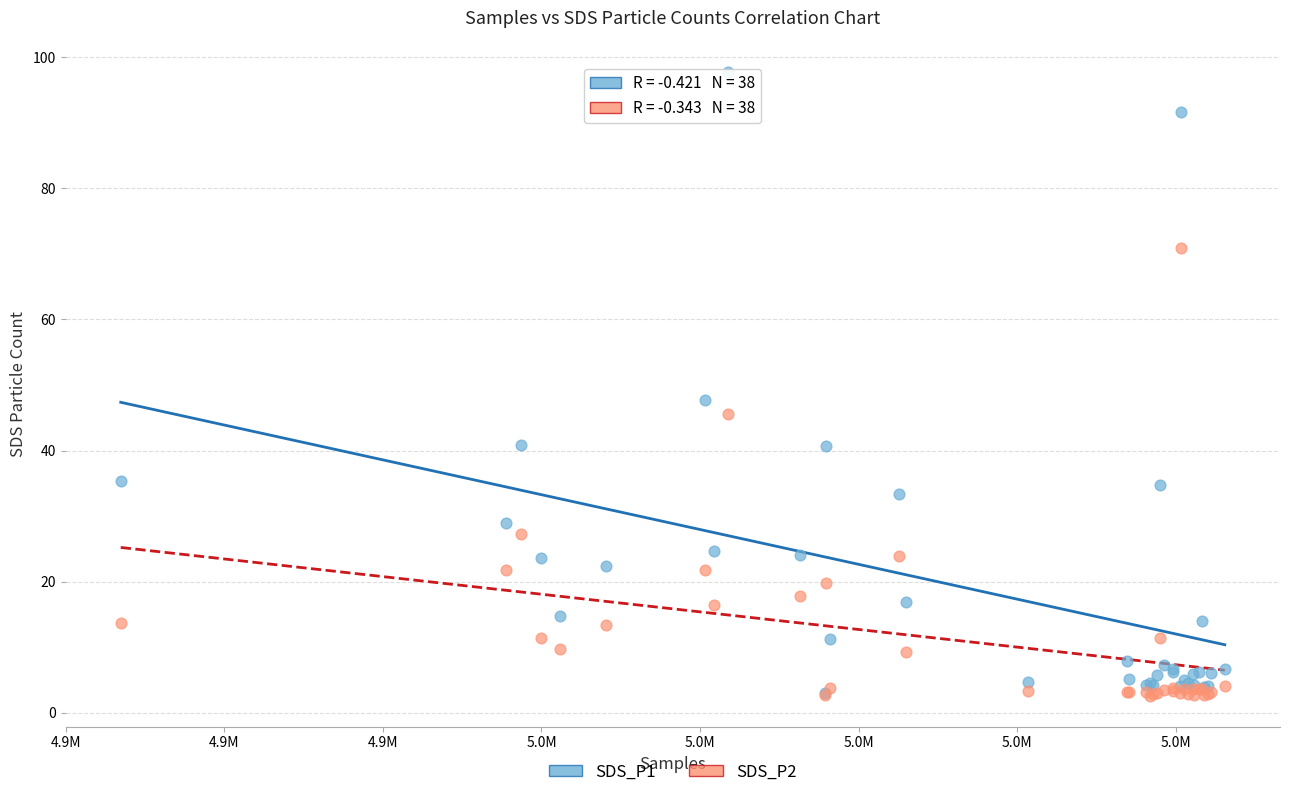

Across all series, what Y value is closest to 50?

47.7